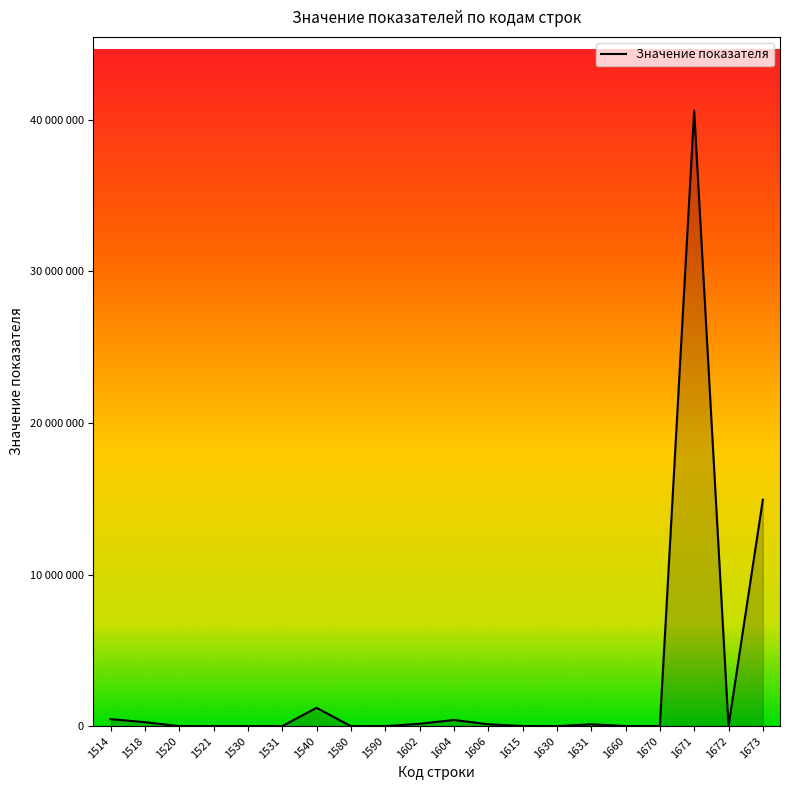

What is the value of the 11th point from the left?

408180